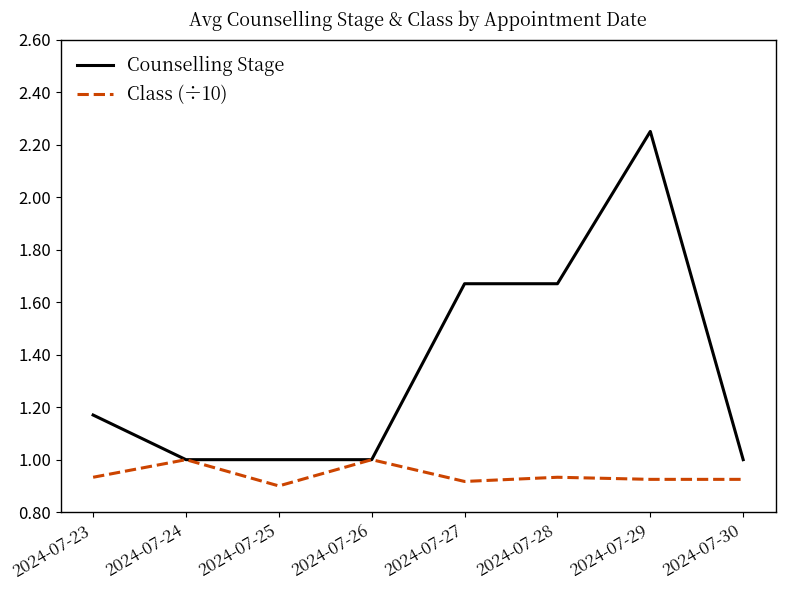

Is it true that Counselling Stage equals 1.7 at 2024-07-30?

False